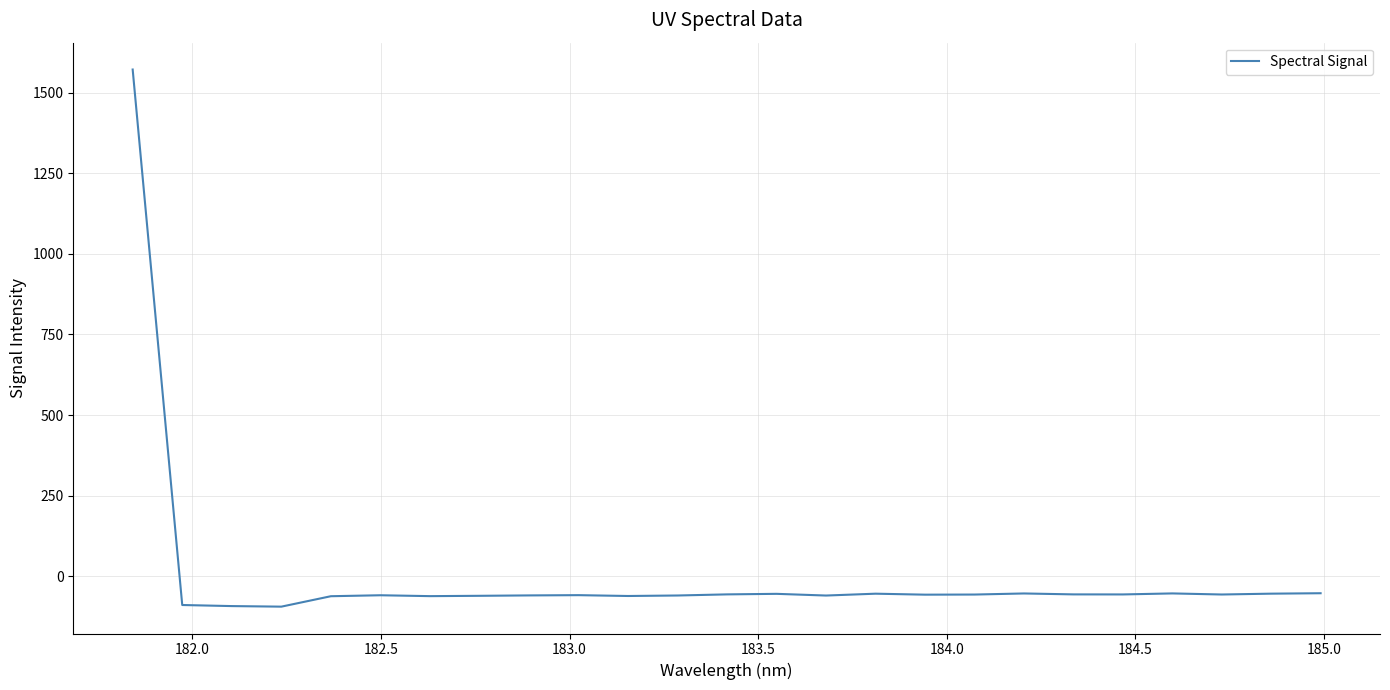

What is the maximum value shown in the chart?

1571.8